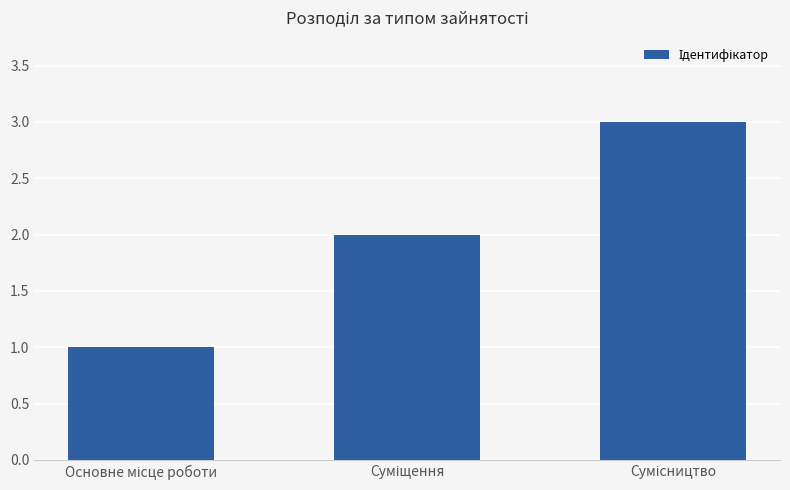

What is the greatest value displayed?

3